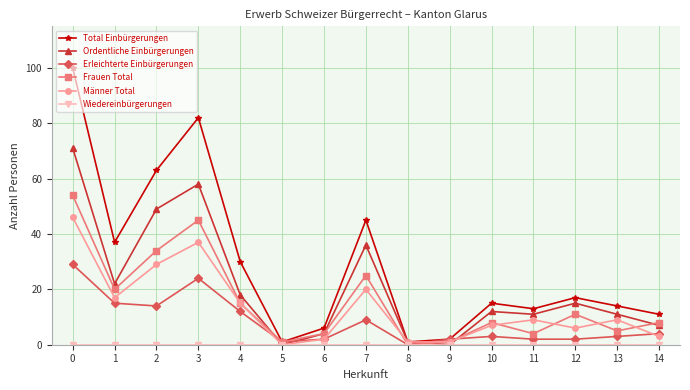

What is the greatest value displayed?

100